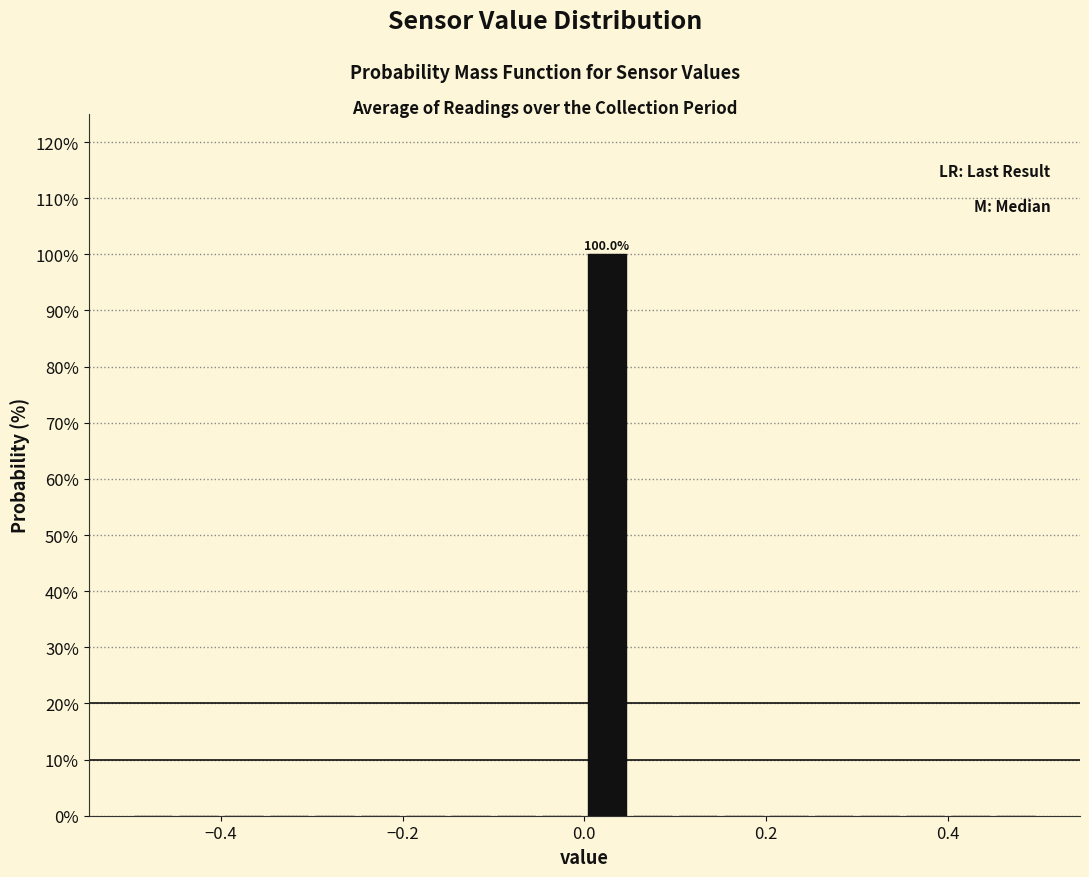

Around what value on the x-axis is the tallest bar? Give the approximate position of its centre, as read against the axis.

0.02